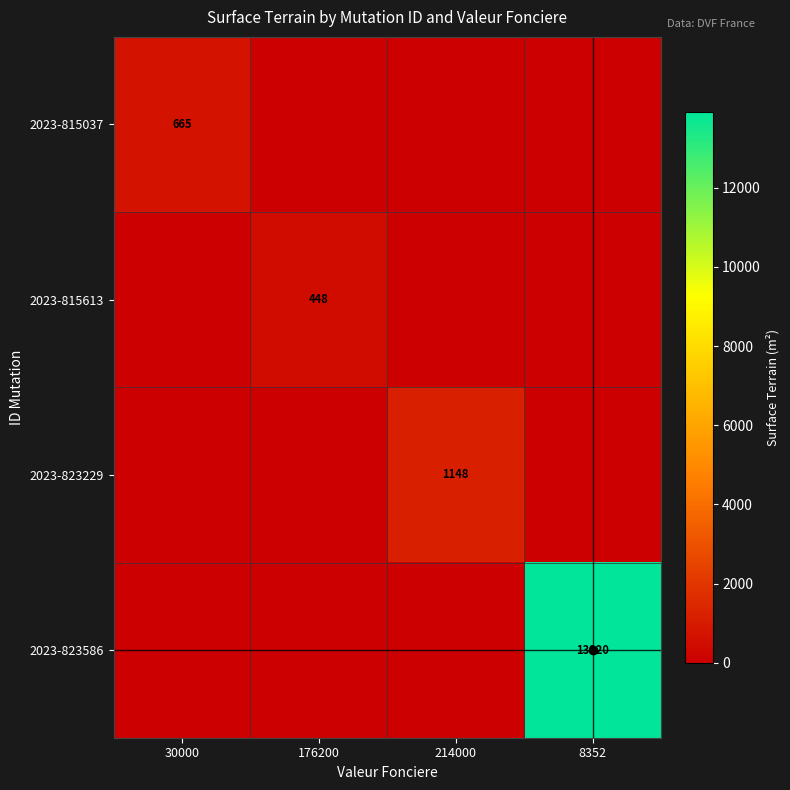

What is the difference between the highest and lowest values at 8352?

13920